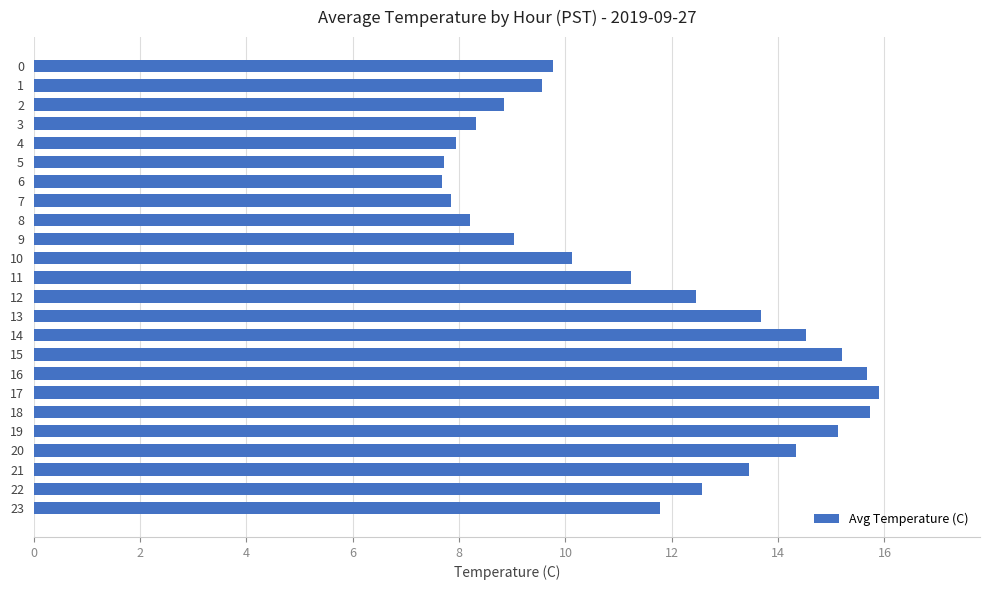

Approximately how many times larger is the value at 13 compared to 21?

1.0